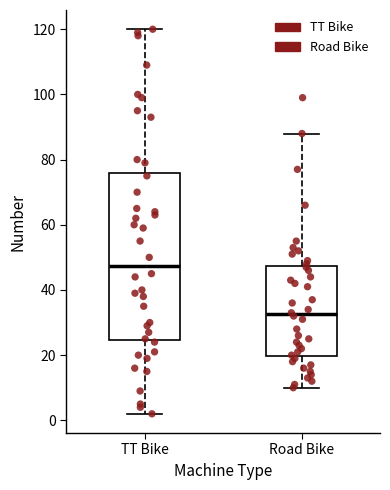

Where does the lower whisker of the box for Road Bike end on the y-axis? The values are not printed on the chart, so give them approximately, as read against the axis.

10